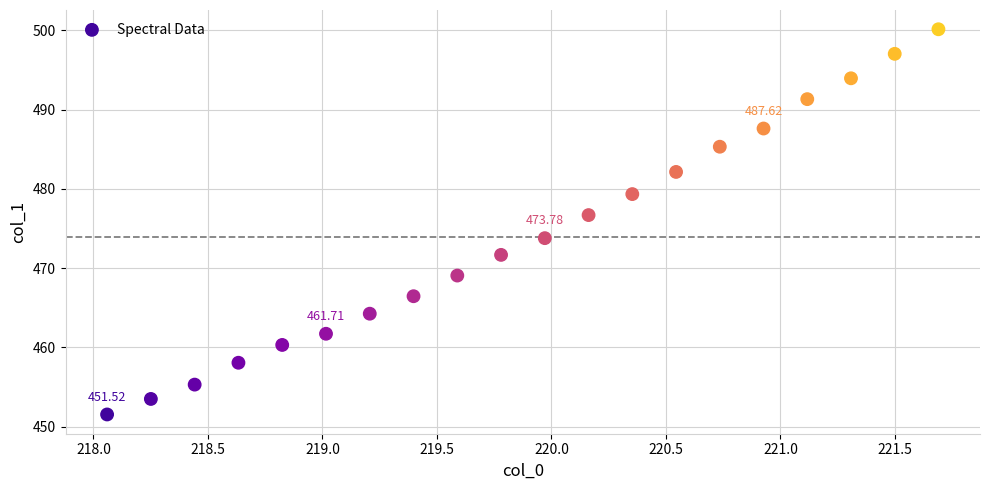

What is the range of X values (max minus min)?

3.6